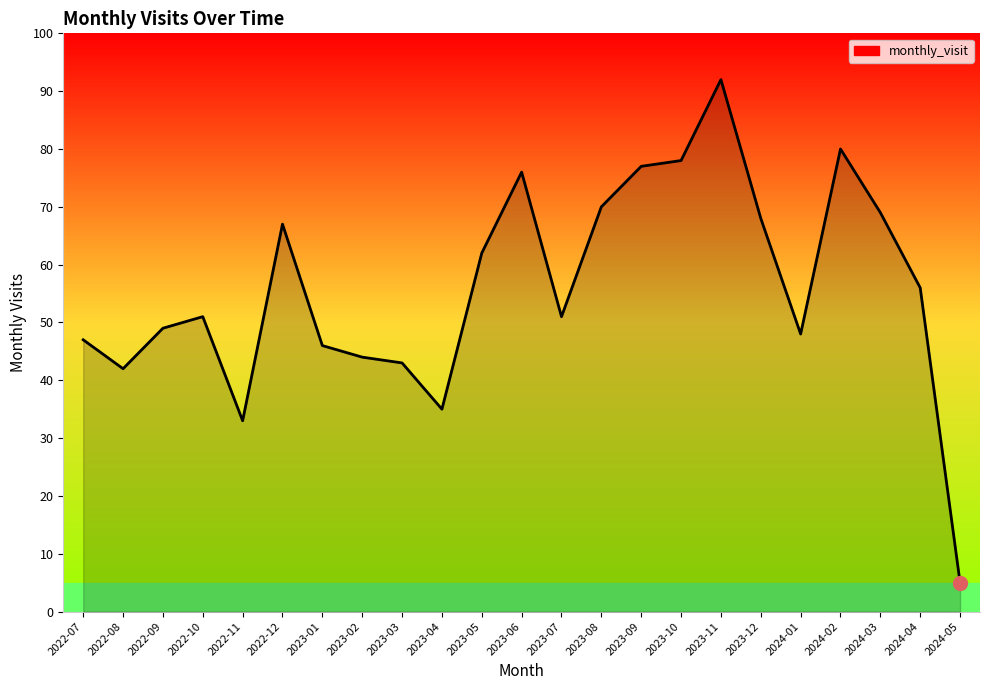

Reading left to right, transcribe all the data shown in this chart.

47	42	49	51	33	67	46	44	43	35	62	76	51	70	77	78	92	68	48	80	69	56	5